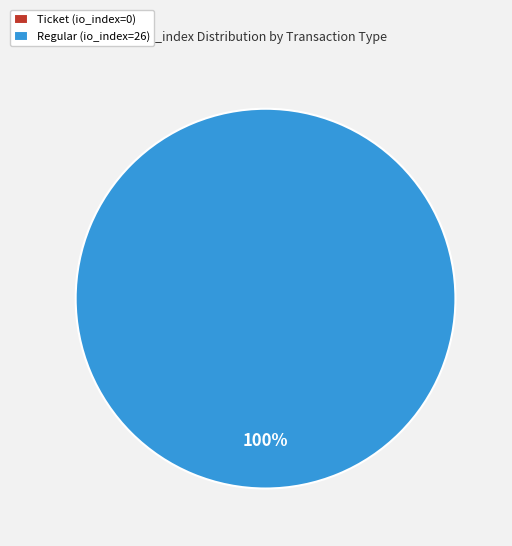

How many slices are in this pie chart?

2